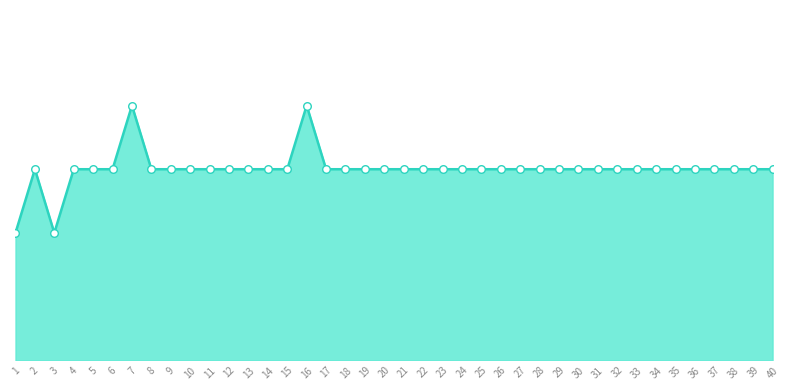

Is this an area chart (filled region under the line)?

Yes